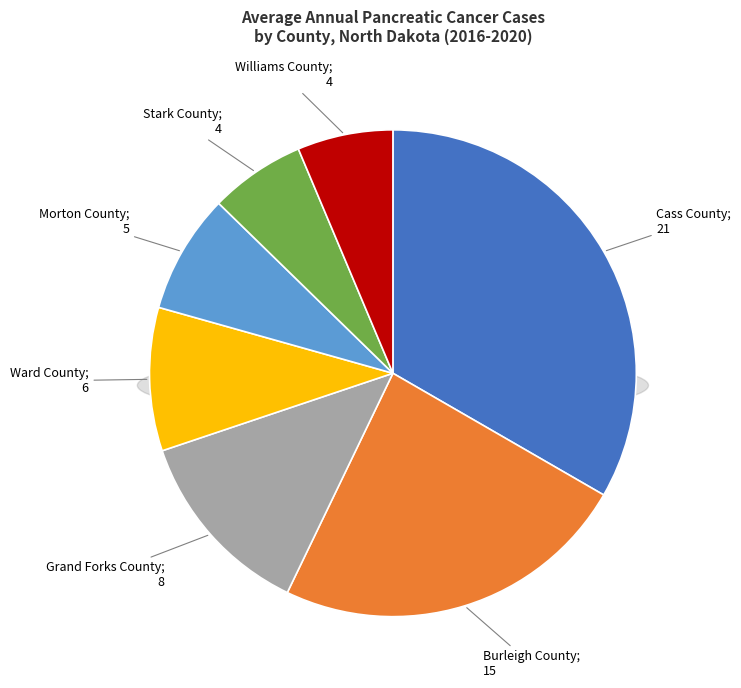

How many slices are in this pie chart?

7